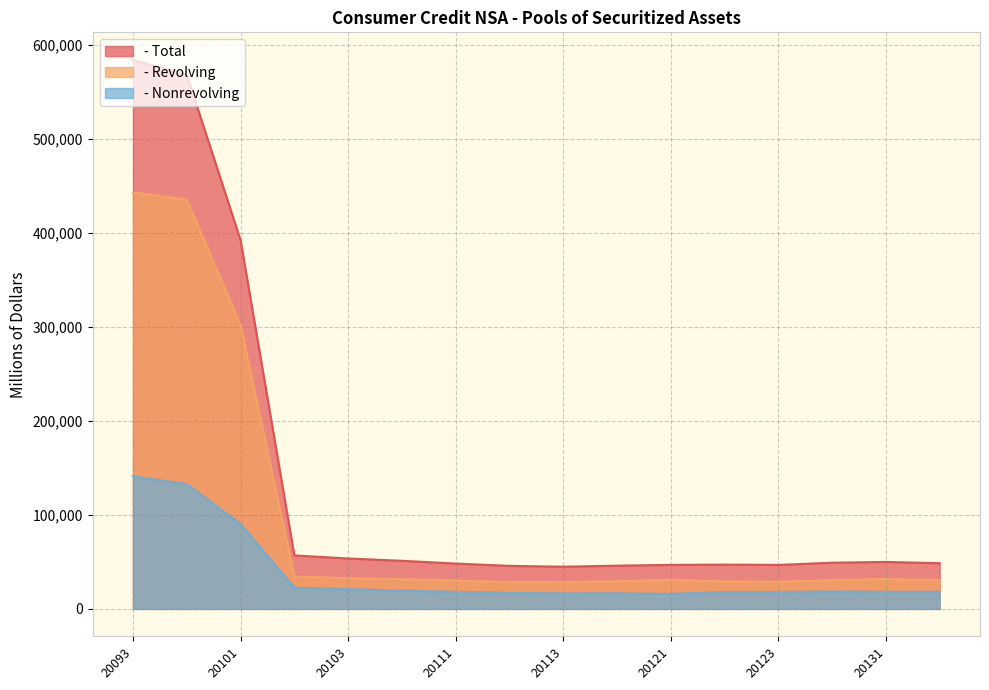

Rank the series by their average value, from lowest to highest.

- Nonrevolving, - Revolving, - Total